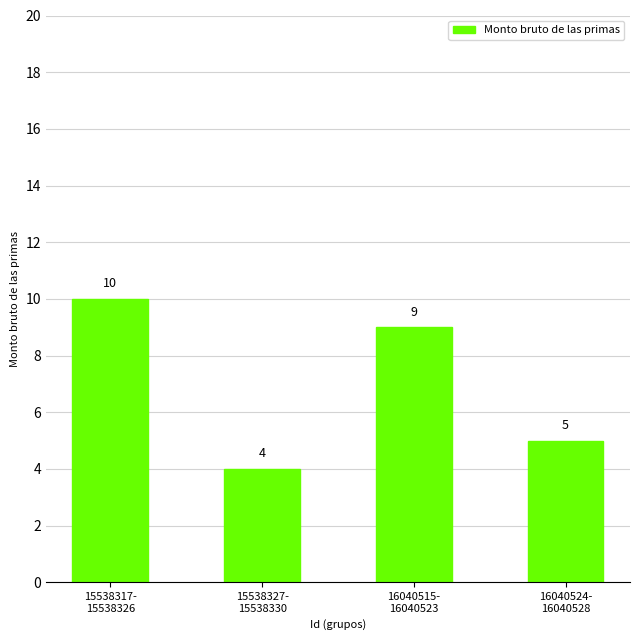

Reading left to right, list all the values displayed in this chart.

10	4	9	5